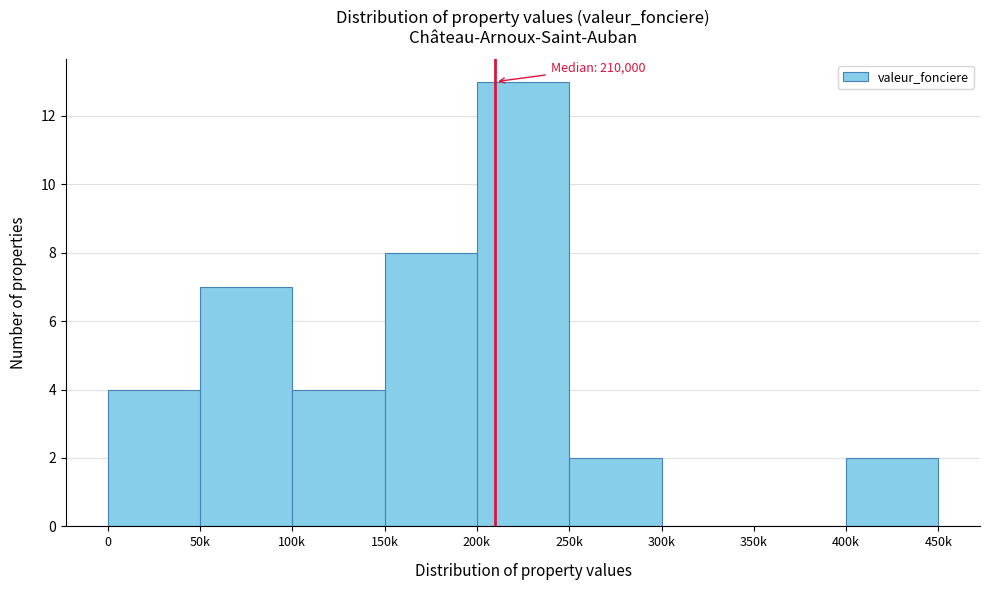

Reading right to left, extract all data points from this chart.

400k=2	350k=0	300k=0	250k=2	200k=13	150k=8	100k=4	50k=7	0=4